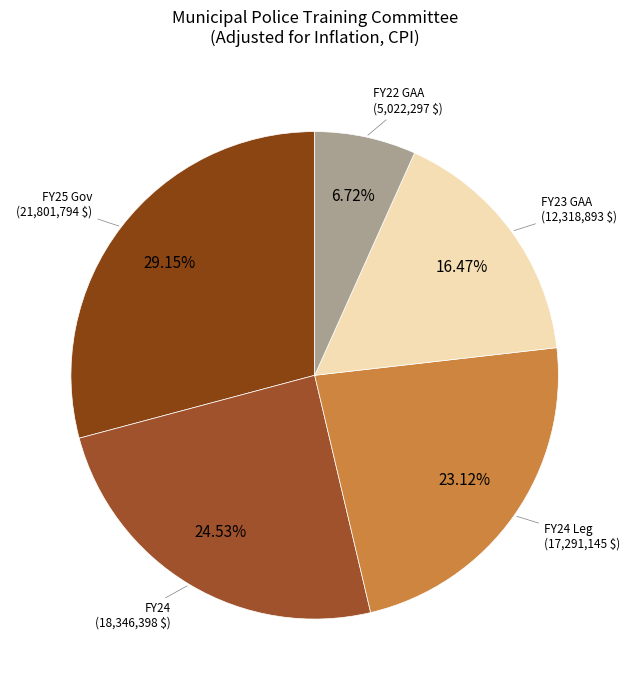

To the nearest percent, what is the difference between the largest and smallest slice percentages?

22%